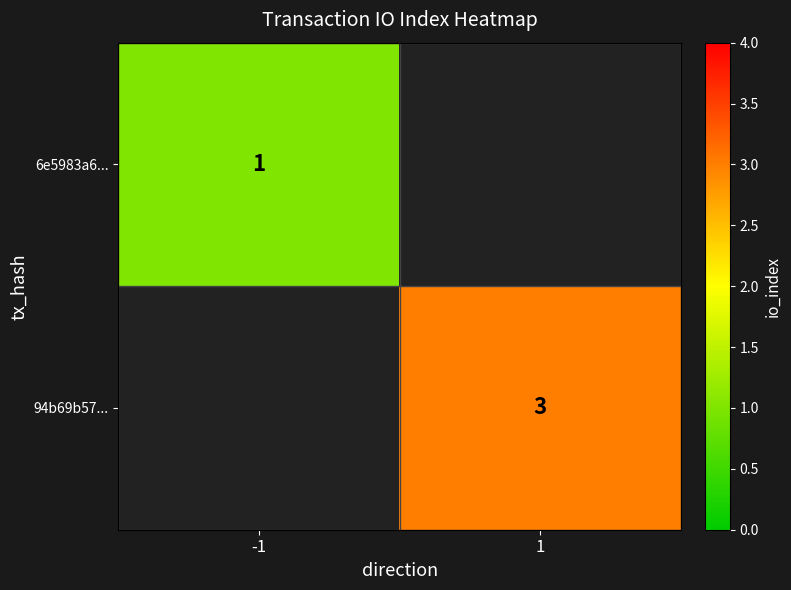

The 6e5983a6... series shows 1 at -1. True or false?

True